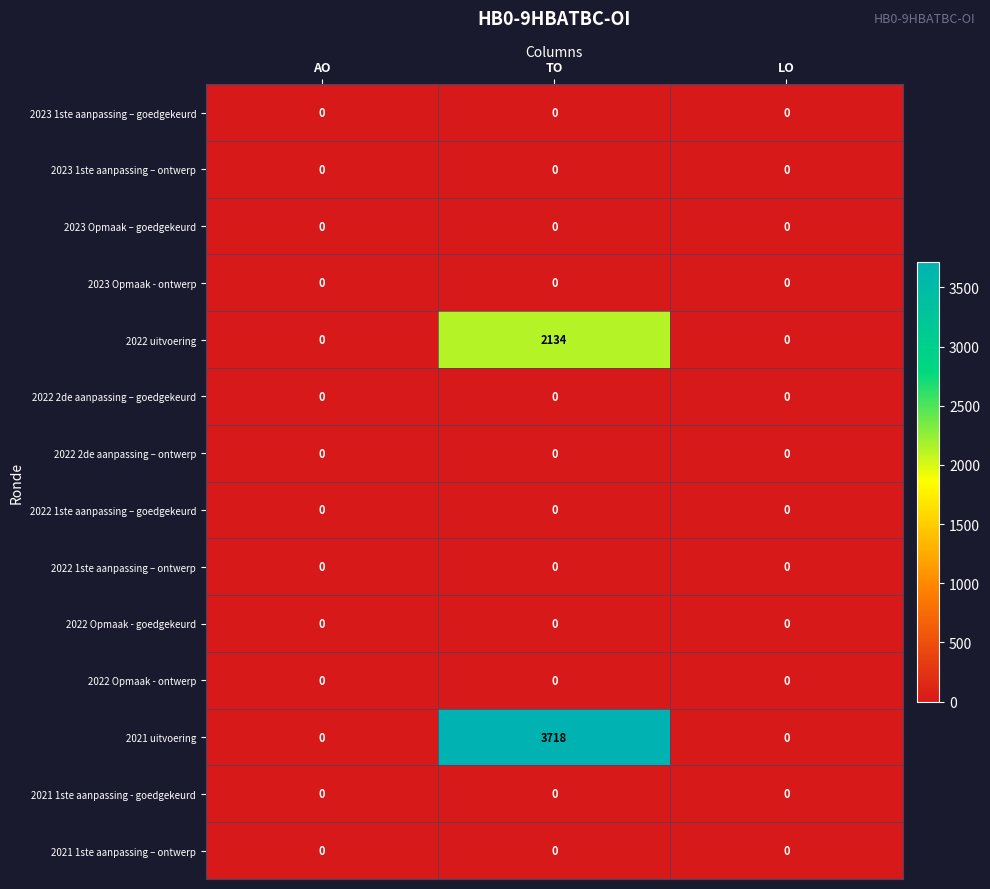

What is the maximum value shown in the chart?

3718